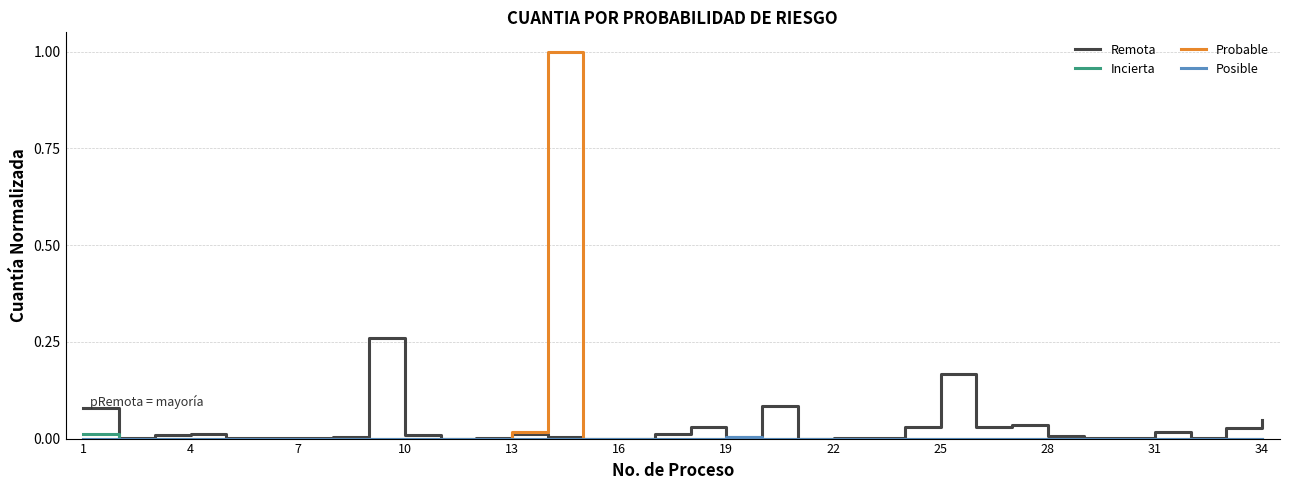

Which series has the largest range (max minus min)?

Probable